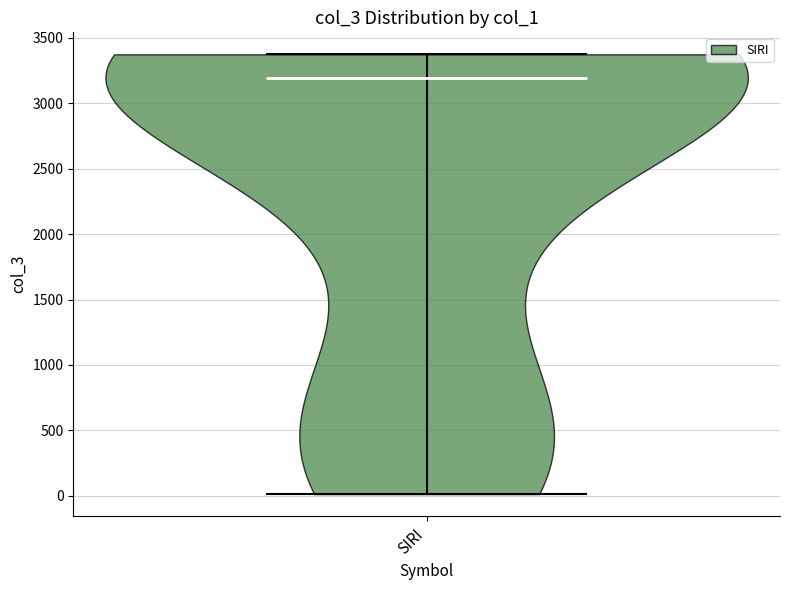

Read this violin plot against the y-axis: where its median line is, and the lowest and highest points the violin reaches. The values are not printed on the chart, so give them approximately, as read against the axis.

median line 3200, lowest point 0, highest point 3400